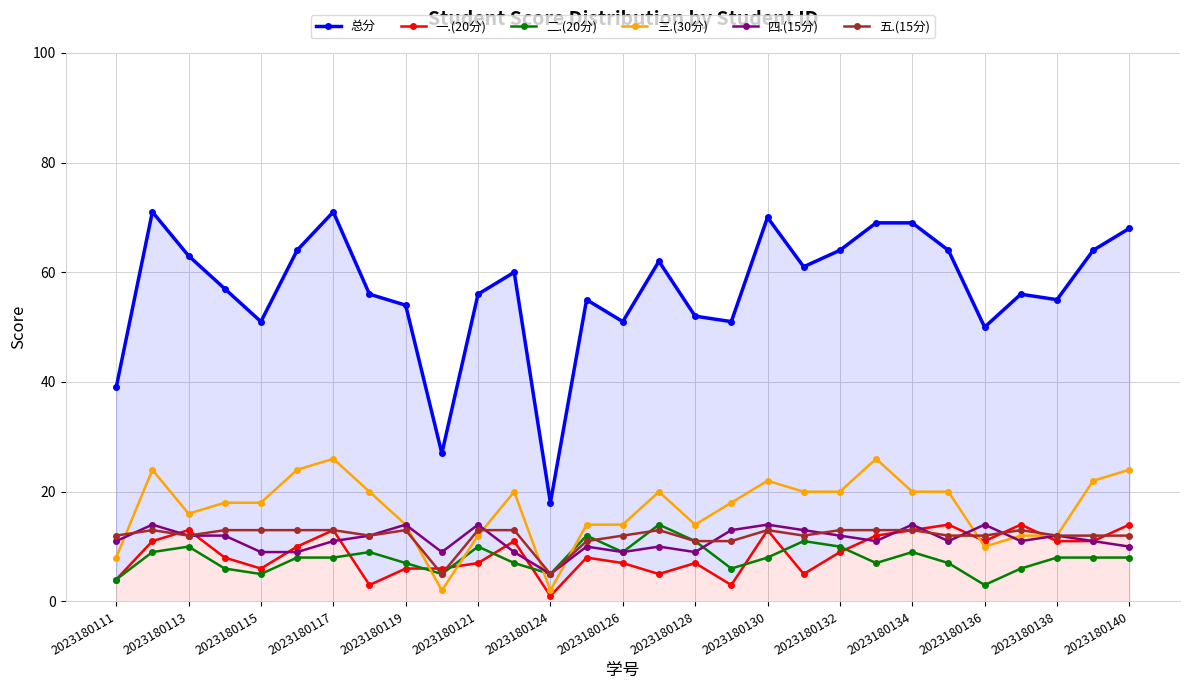

Which category has the lowest value in the 四.(15分) series?

2023180124